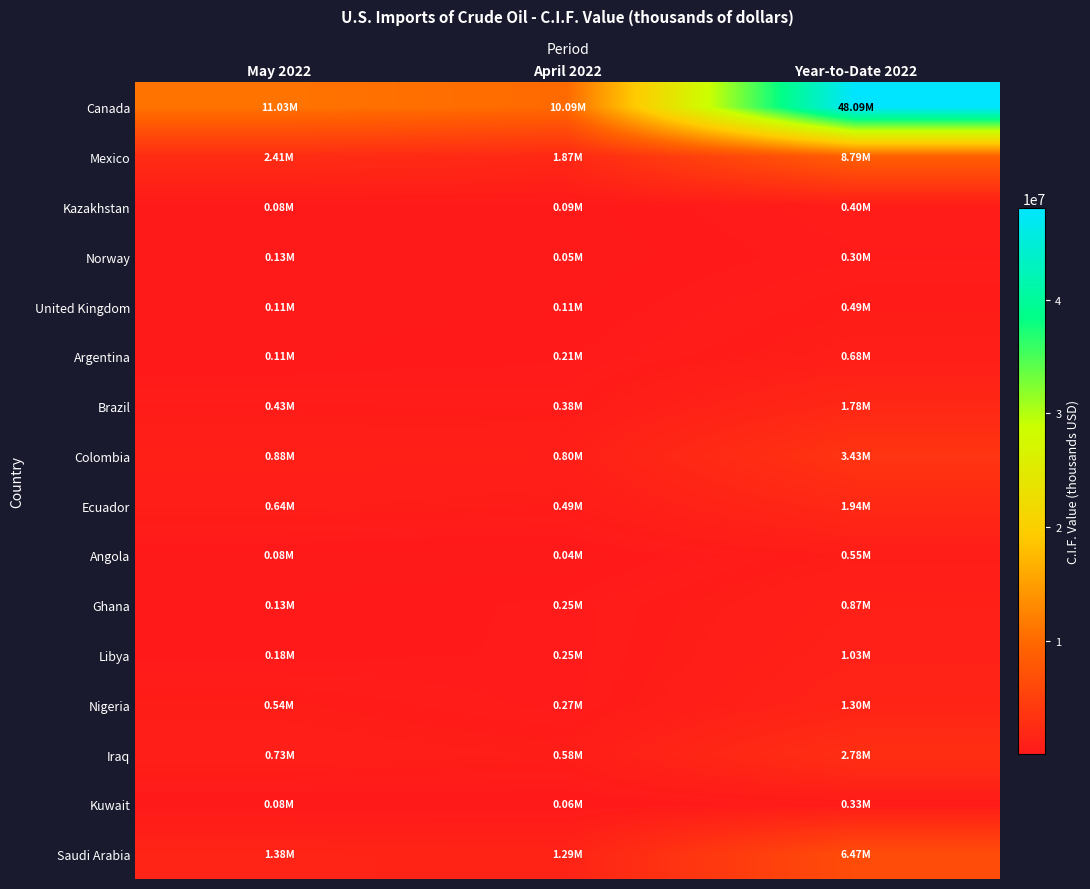

How many data points does each series have?

3